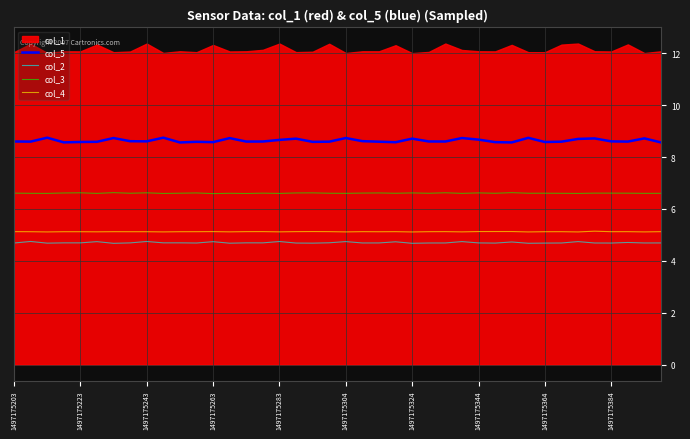

True or false: col_3 and col_4 intersect in this chart.

False